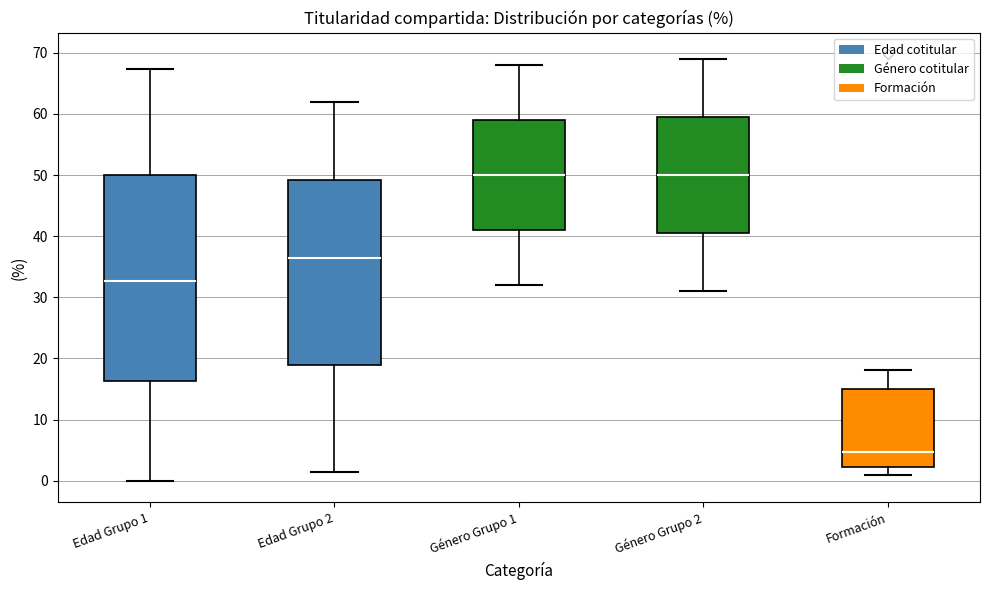

Reading left to right, read every box against the y-axis: the position of its median line, the range the box covers, and the ends of its whiskers. The values are not printed on the chart, so give them approximately, as read against the axis.

Edad Grupo 1: median 33, box 16 to 50, whiskers 0 to 67
Edad Grupo 2: median 37, box 19 to 49, whiskers 2 to 62
Género Grupo 1: median 50, box 41 to 59, whiskers 32 to 68
Género Grupo 2: median 50, box 41 to 60, whiskers 31 to 69
Formación: median 5, box 2 to 15, whiskers 1 to 18